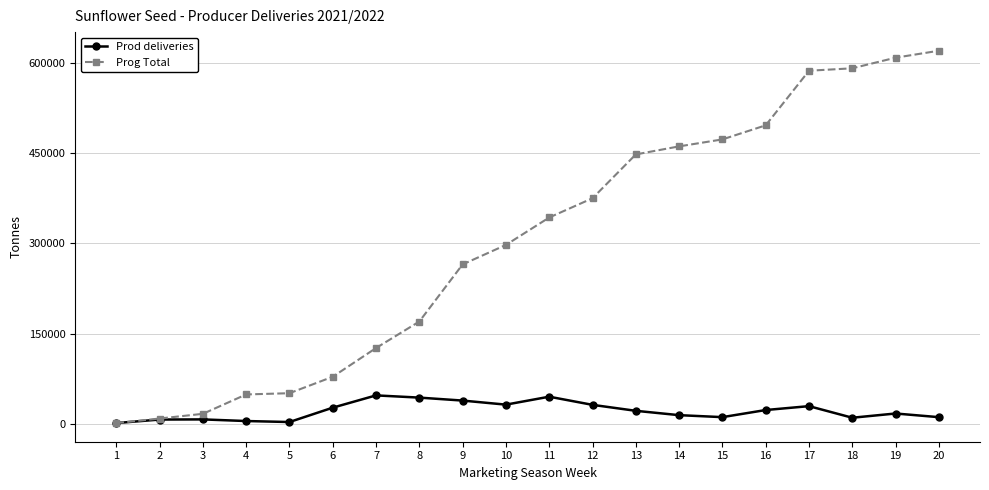

What is the sum of all Prog Total values?

6067614